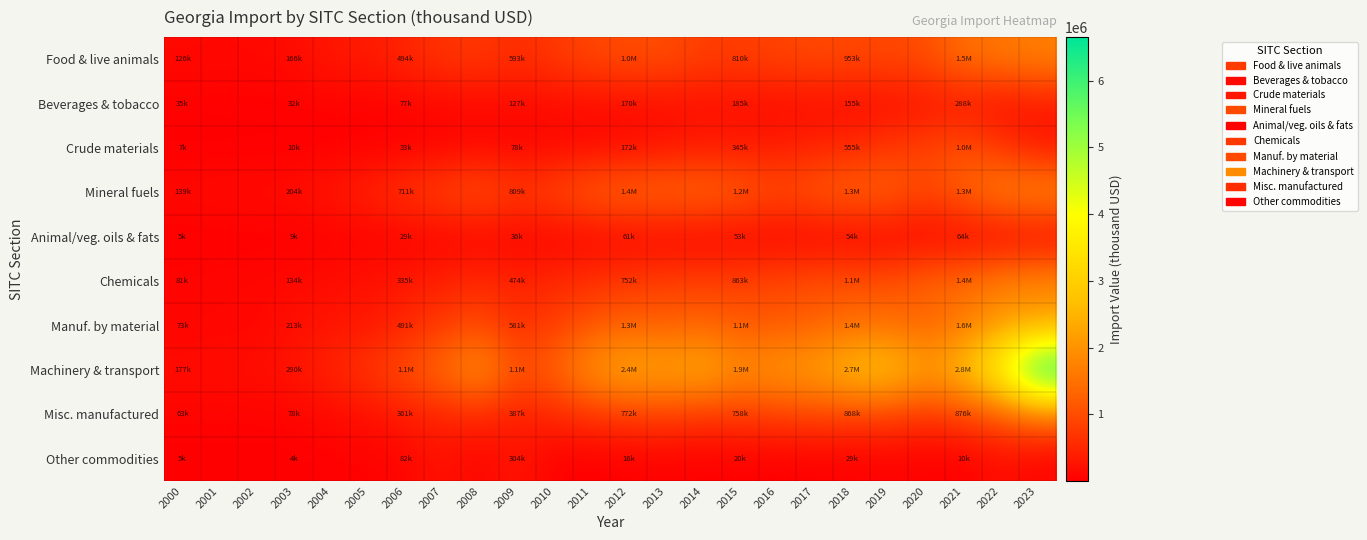

Which label corresponds to the largest value in the chart?

2023